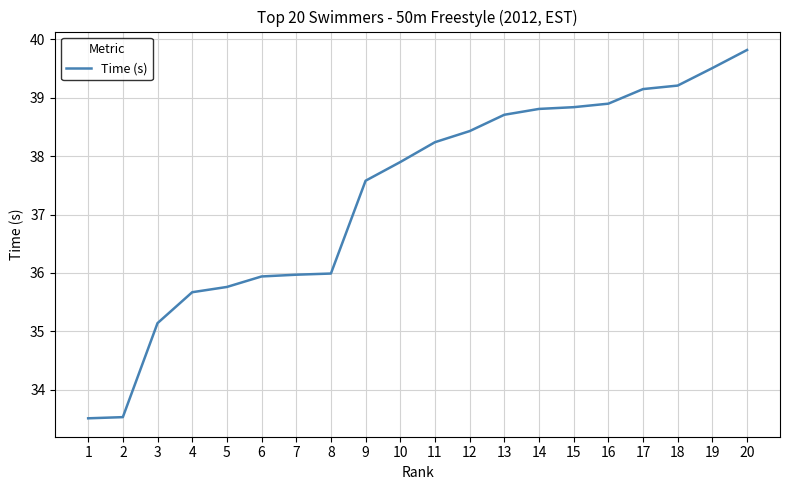

Is it true that the value at 6 is 35.9?

True